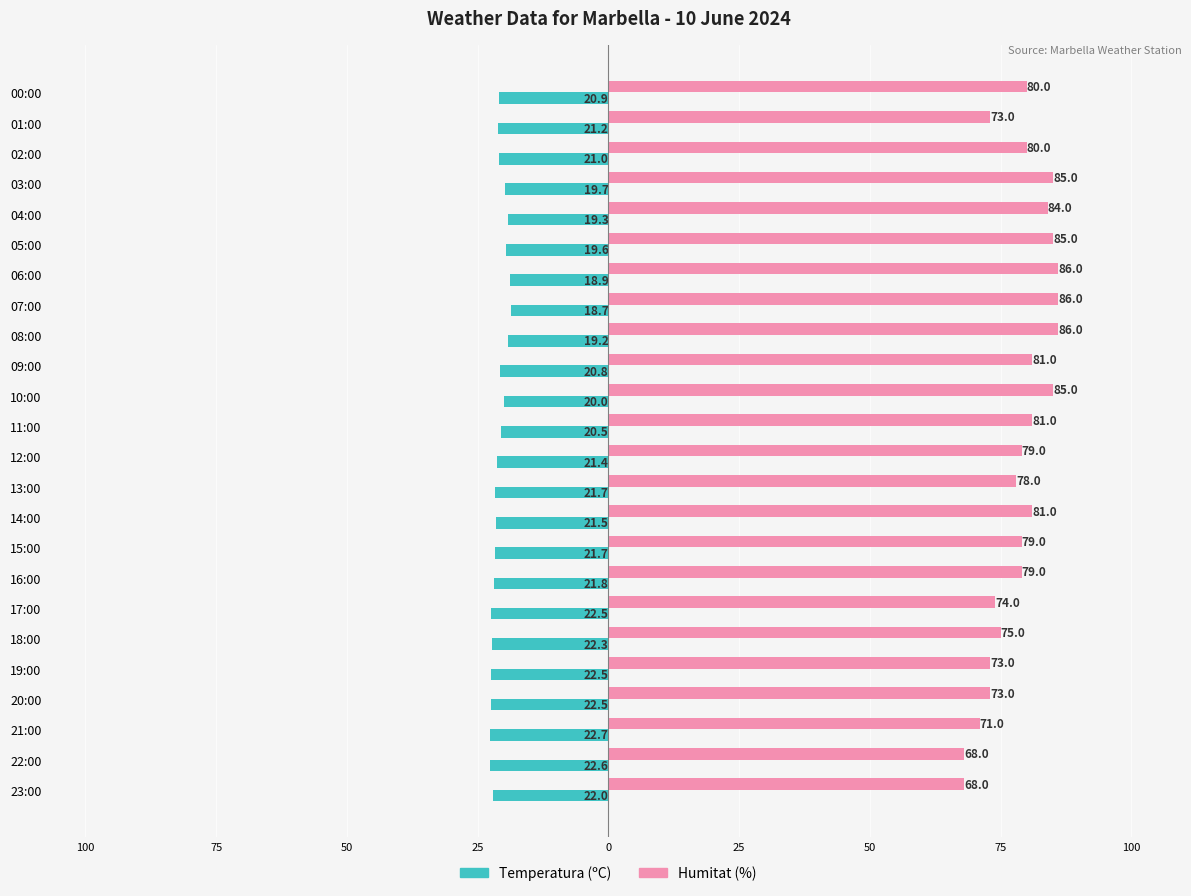

What is the average value of the Humitat (%) series?

78.8